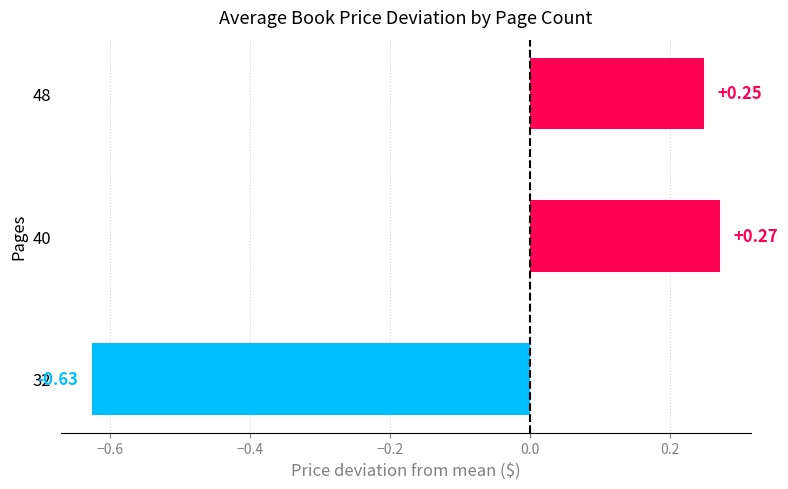

What is the difference between the second highest and minimum values?

0.9